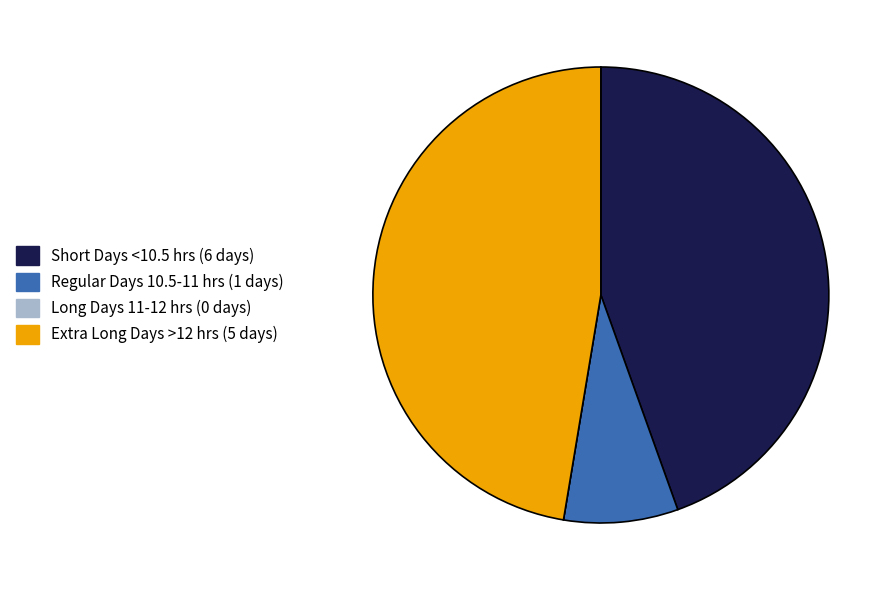

Approximately how many times larger is the value at Extra Long Days >12 hrs (5 days) compared to Short Days <10.5 hrs (6 days)?

1.1